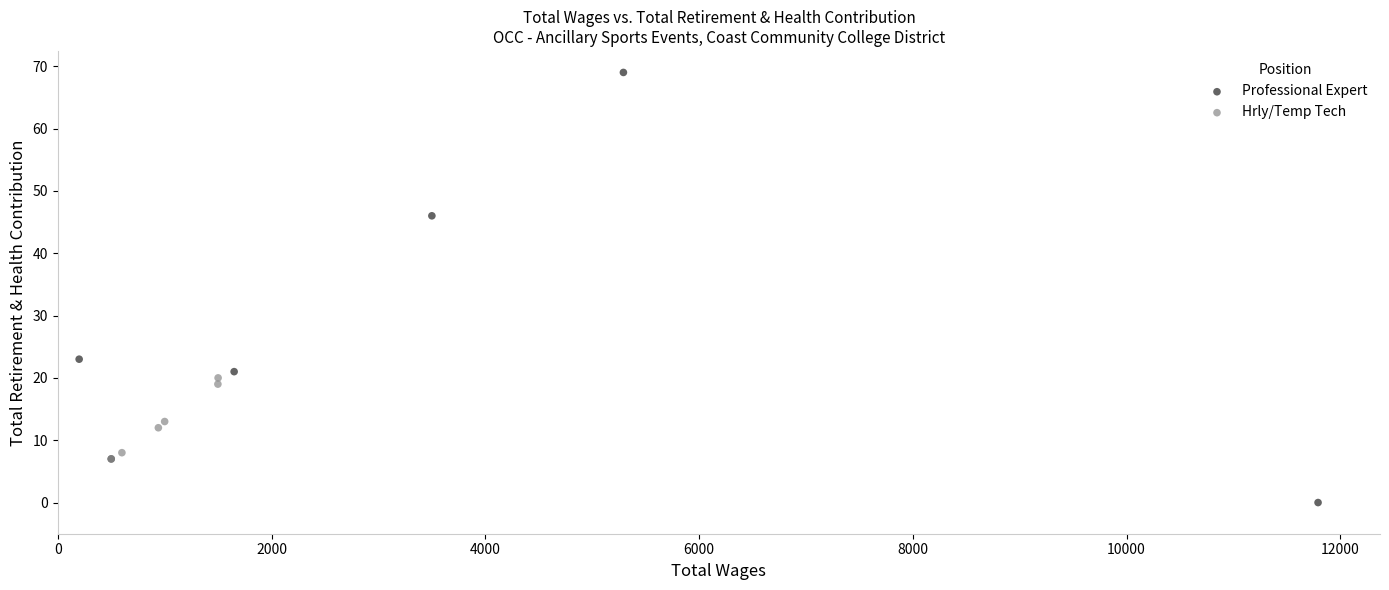

Which series reaches the maximum Y coordinate?

Professional Expert